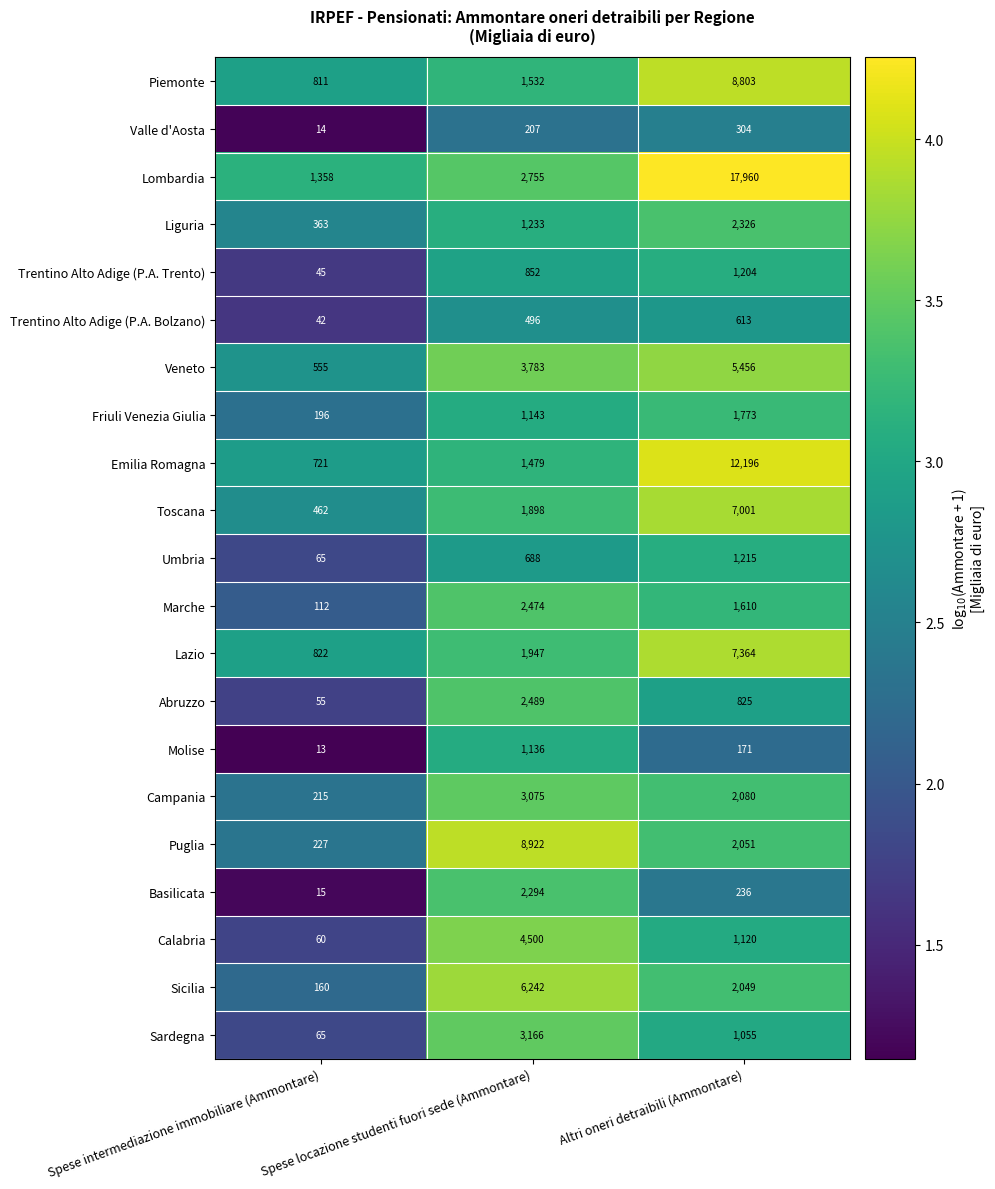

At which label does Marche first exceed 1610?

Spese locazione studenti fuori sede (Ammontare)